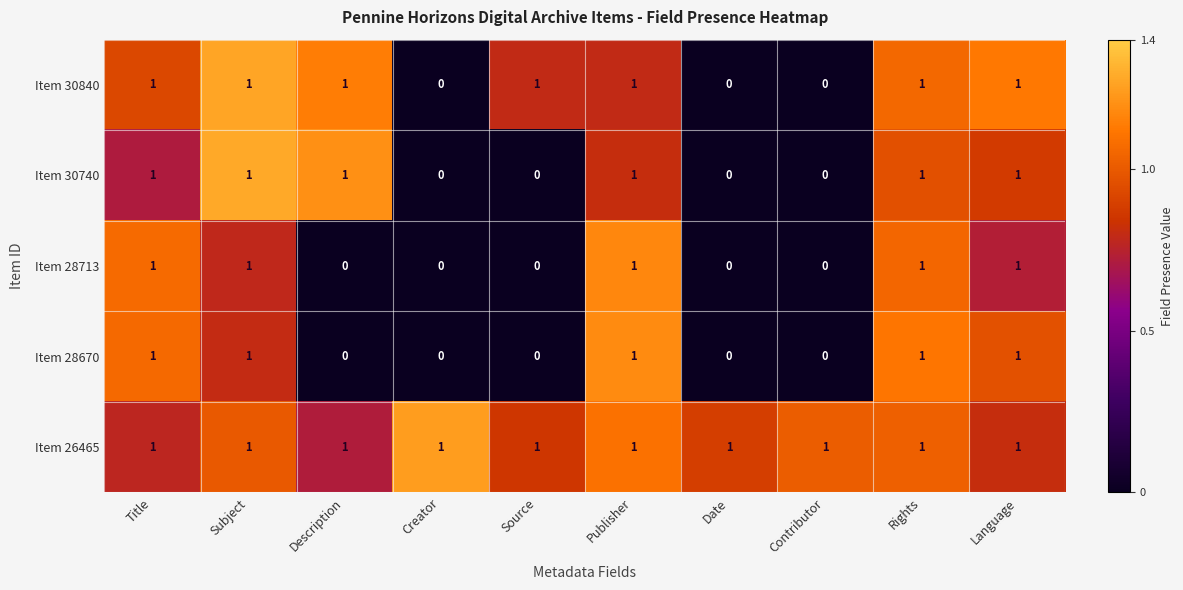

At how many categories does at least one series exceed 0?

10